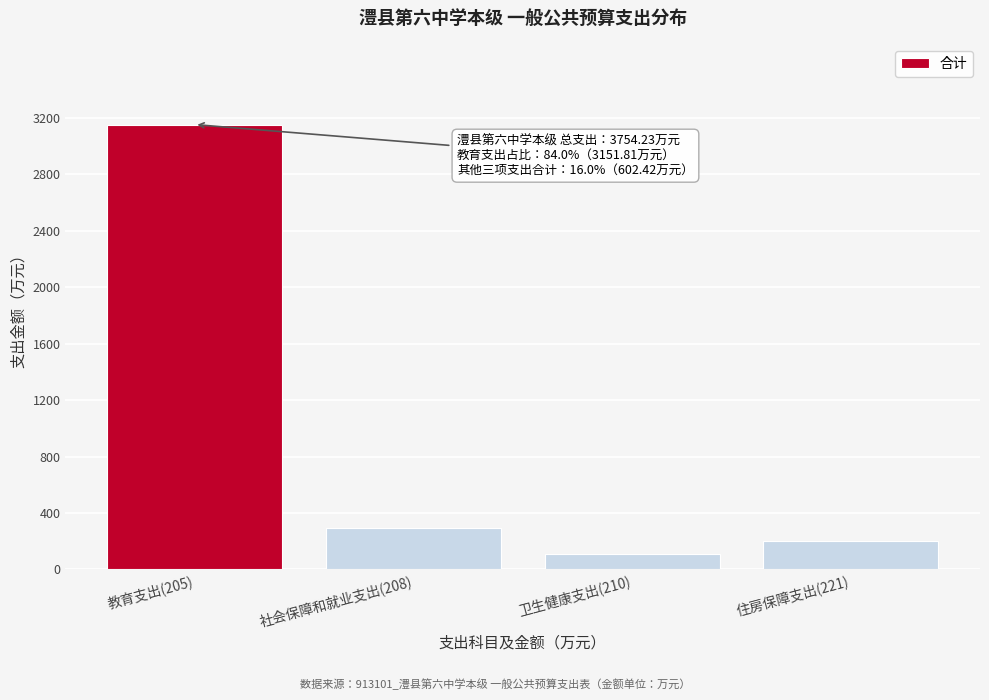

Reading left to right, transcribe all the data shown in this chart.

教育支出(205)=3151.8	社会保障和就业支出(208)=294.1	卫生健康支出(210)=107.7	住房保障支出(221)=200.7